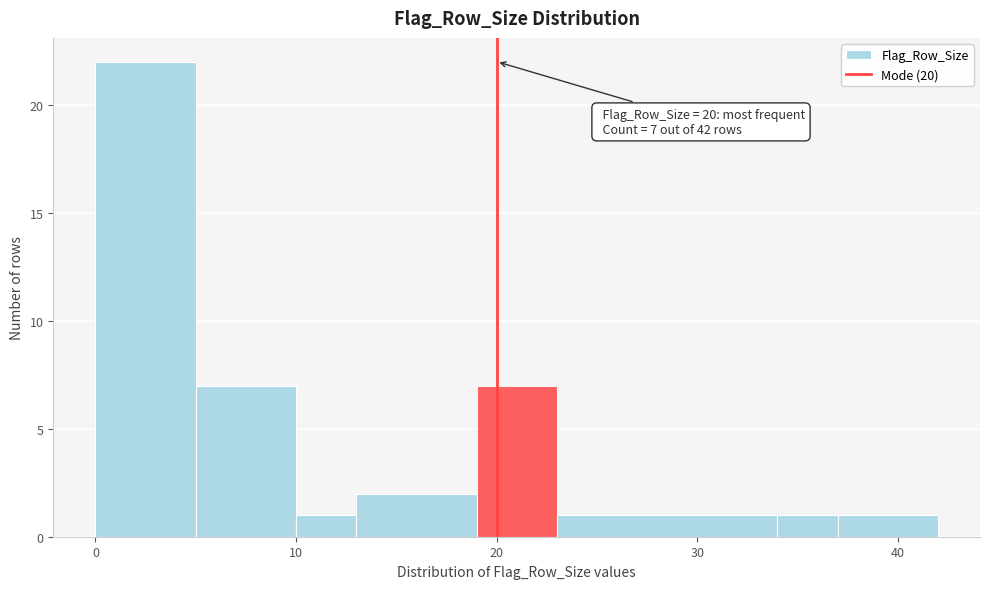

Around what value on the x-axis is the tallest bar? Give the approximate position of its centre, as read against the axis.

3